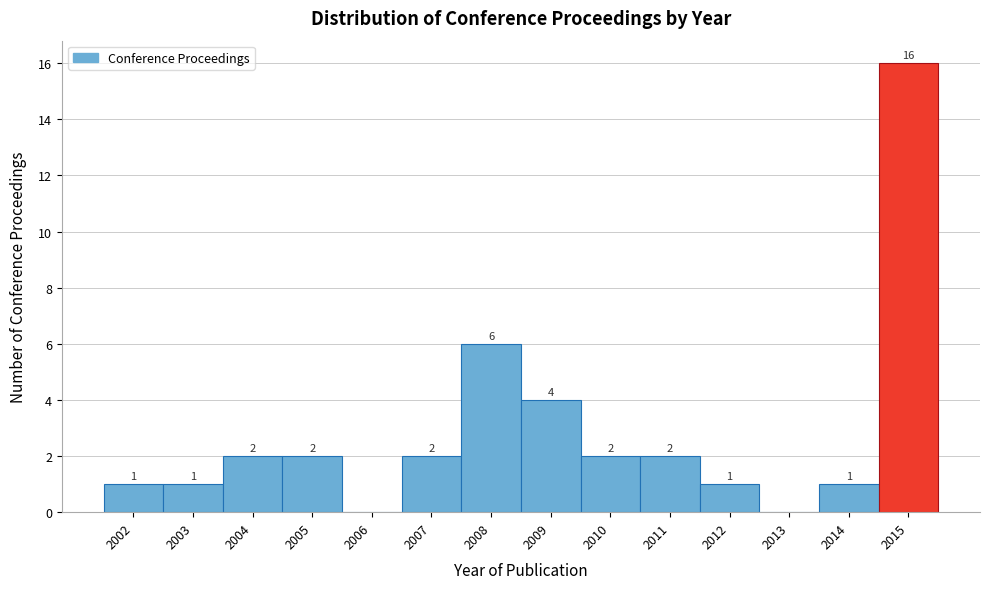

Reading left to right, what are all the values shown in this chart?

2002=1	2003=1	2004=2	2005=2	2006=0	2007=2	2008=6	2009=4	2010=2	2011=2	2012=1	2013=0	2014=1	2015=16